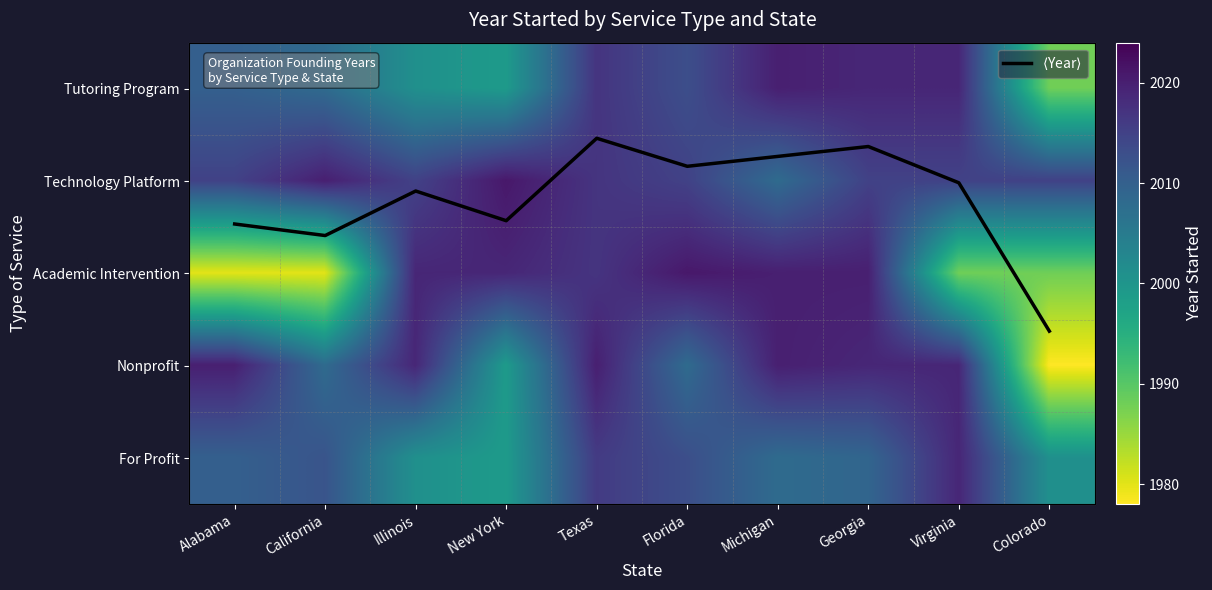

What is the approximate value of Nonprofit at Georgia?

2019.0